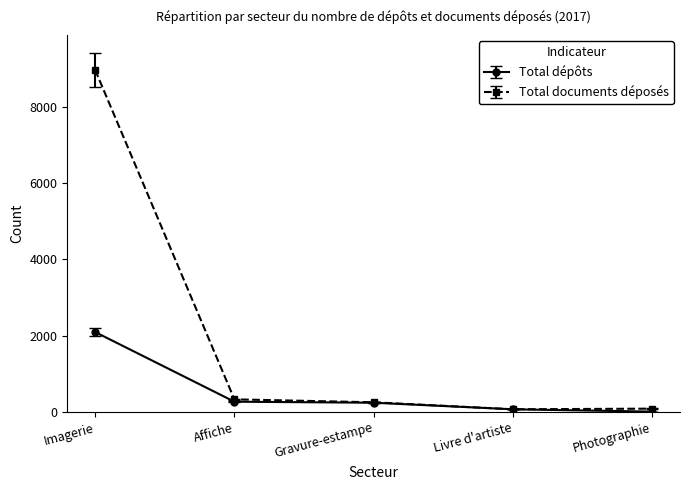

True or false: Total dépôts has more than 1 interior local peaks.

False